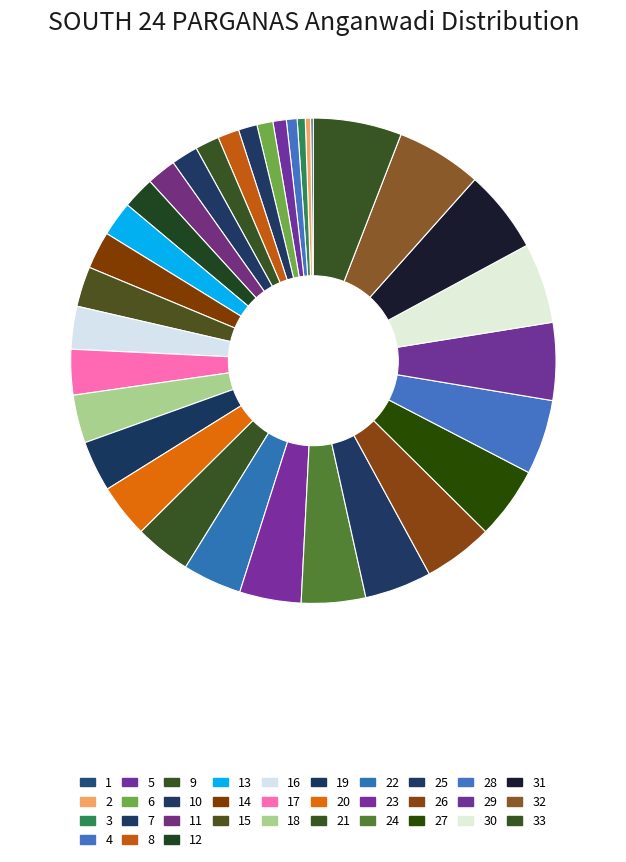

Rank the categories by value from lowest to highest.

1, 2, 3, 4, 5, 6, 7, 8, 9, 10, 11, 12, 13, 14, 15, 16, 17, 18, 19, 20, 21, 22, 23, 24, 25, 26, 27, 28, 29, 30, 31, 32, 33